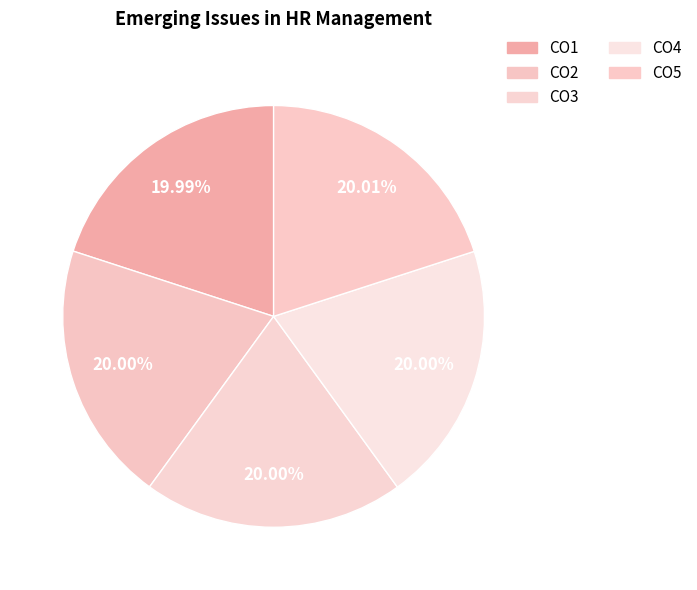

How many slices are in this pie chart?

5